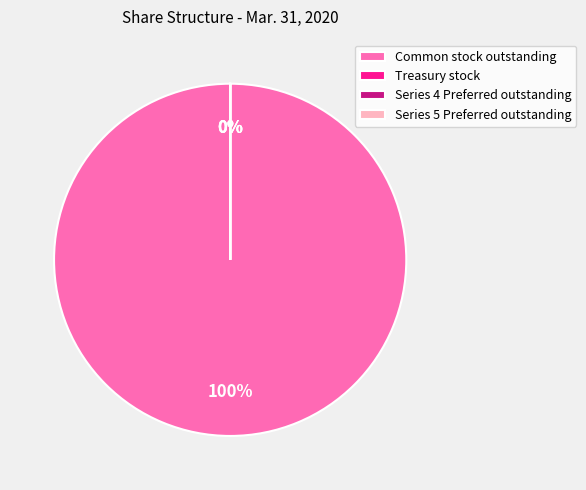

To the nearest percent, what is the average slice percentage?

25%